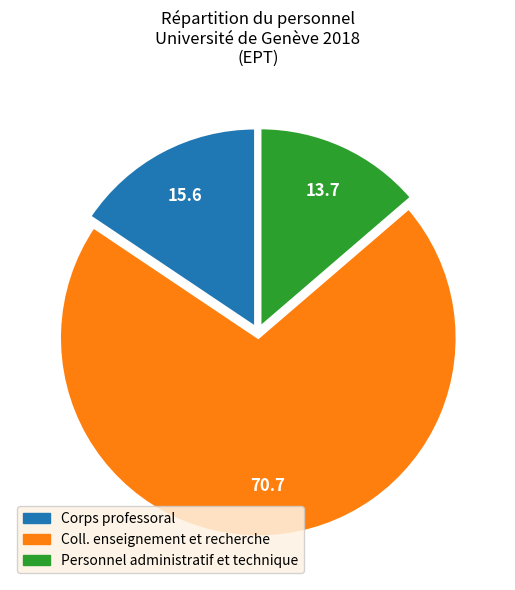

Do Coll. enseignement et recherche and Personnel administratif et technique together represent more than half of the pie?

Yes